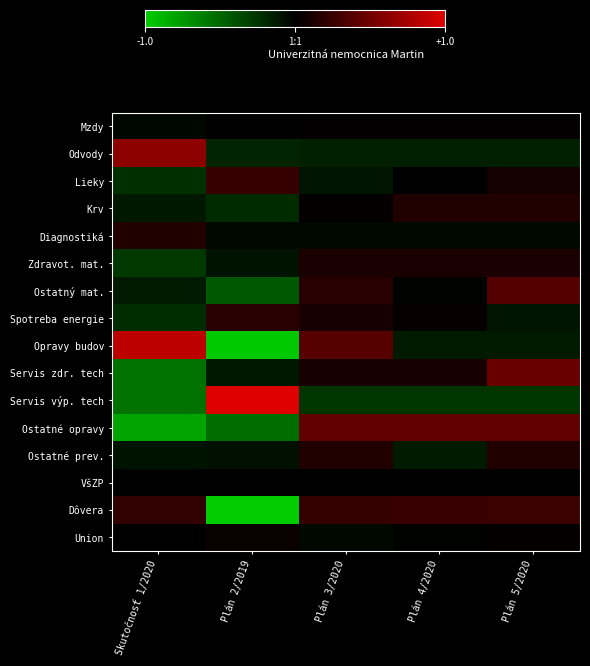

Reading left to right, list all the values displayed in this chart.

Mzdy: Skutočnosť 1/2020=-0.0	Plán 2/2019=-0.0	Plán 3/2020=0.0	Plán 4/2020=0.0	Plán 5/2020=0.0
Odvody: Skutočnosť 1/2020=0.6	Plán 2/2019=-0.2	Plán 3/2020=-0.2	Plán 4/2020=-0.2	Plán 5/2020=-0.2
Lieky: Skutočnosť 1/2020=-0.2	Plán 2/2019=0.2	Plán 3/2020=-0.1	Plán 4/2020=-0.0	Plán 5/2020=0.1
Krv: Skutočnosť 1/2020=-0.1	Plán 2/2019=-0.2	Plán 3/2020=0.0	Plán 4/2020=0.2	Plán 5/2020=0.2
Diagnostiká: Skutočnosť 1/2020=0.2	Plán 2/2019=-0.0	Plán 3/2020=-0.0	Plán 4/2020=-0.0	Plán 5/2020=-0.0
Zdravot. mat.: Skutočnosť 1/2020=-0.3	Plán 2/2019=-0.1	Plán 3/2020=0.1	Plán 4/2020=0.1	Plán 5/2020=0.1
Ostatný mat.: Skutočnosť 1/2020=-0.1	Plán 2/2019=-0.4	Plán 3/2020=0.2	Plán 4/2020=-0.0	Plán 5/2020=0.4
Spotreba energie: Skutočnosť 1/2020=-0.2	Plán 2/2019=0.2	Plán 3/2020=0.1	Plán 4/2020=0.0	Plán 5/2020=-0.1
Opravy budov: Skutočnosť 1/2020=0.8	Plán 2/2019=-1.0	Plán 3/2020=0.4	Plán 4/2020=-0.1	Plán 5/2020=-0.1
Servis zdr. tech: Skutočnosť 1/2020=-0.6	Plán 2/2019=-0.1	Plán 3/2020=0.1	Plán 4/2020=0.1	Plán 5/2020=0.5
Servis výp. tech: Skutočnosť 1/2020=-0.6	Plán 2/2019=1.0	Plán 3/2020=-0.3	Plán 4/2020=-0.3	Plán 5/2020=-0.3
Ostatné opravy: Skutočnosť 1/2020=-0.8	Plán 2/2019=-0.5	Plán 3/2020=0.4	Plán 4/2020=0.4	Plán 5/2020=0.4
Ostatné prev.: Skutočnosť 1/2020=-0.1	Plán 2/2019=-0.1	Plán 3/2020=0.2	Plán 4/2020=-0.1	Plán 5/2020=0.2
VšZP: Skutočnosť 1/2020=-0.0	Plán 2/2019=0.0	Plán 3/2020=-0.0	Plán 4/2020=0.0	Plán 5/2020=0.0
Dôvera: Skutočnosť 1/2020=0.2	Plán 2/2019=-1.0	Plán 3/2020=0.2	Plán 4/2020=0.3	Plán 5/2020=0.3
Union: Skutočnosť 1/2020=-0.0	Plán 2/2019=0.0	Plán 3/2020=-0.0	Plán 4/2020=-0.0	Plán 5/2020=0.0